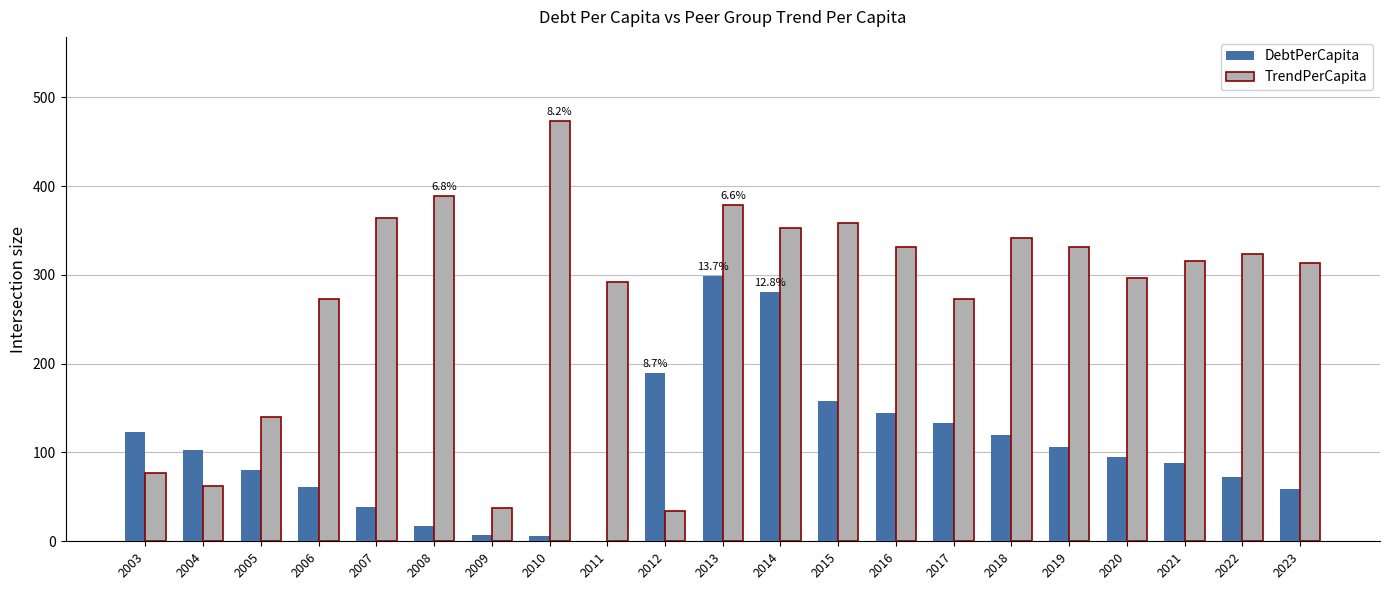

The value of DebtPerCapita at 2023 is 59.3. True or false?

True